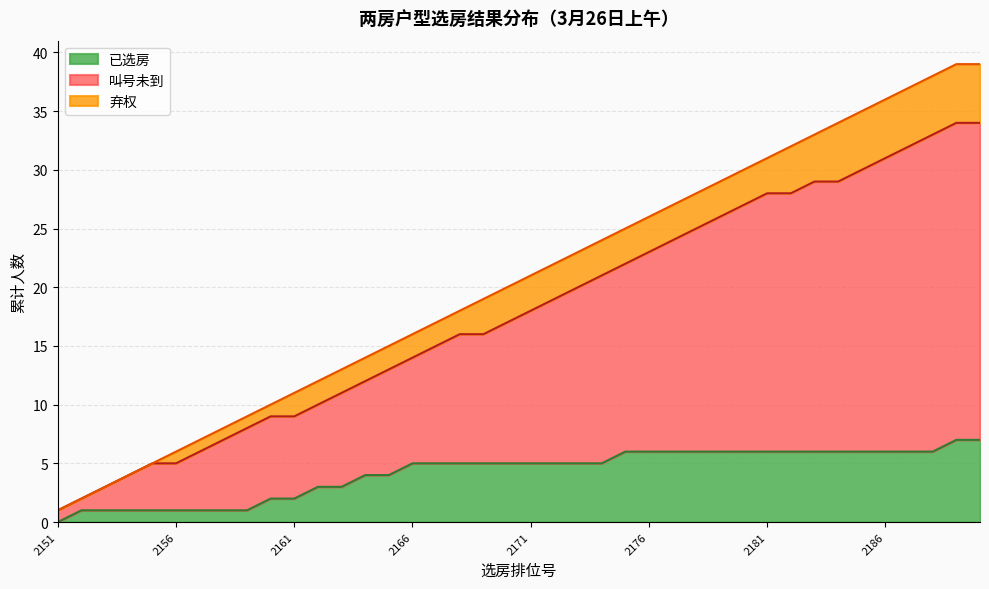

What is the ratio of the value at 2188 to the value at 2156?

6.3